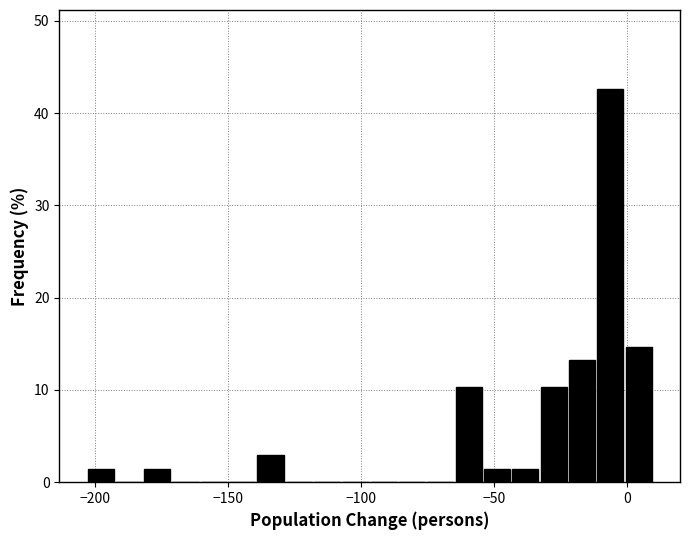

Read against the x-axis, roughly where is the centre of the tallest bar?

-5